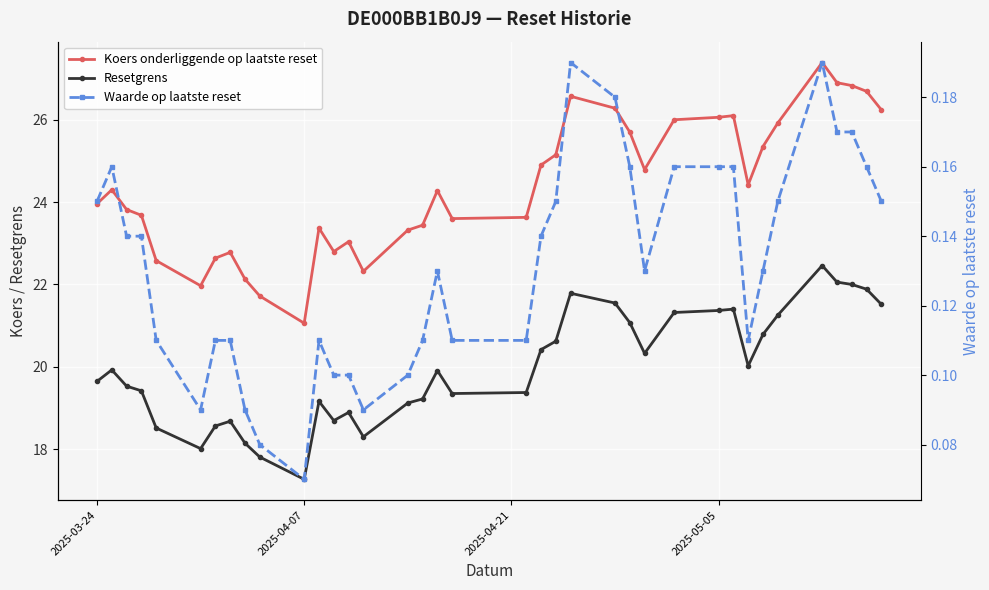

Which series has the widest spread of values?

Koers onderliggende op laatste reset